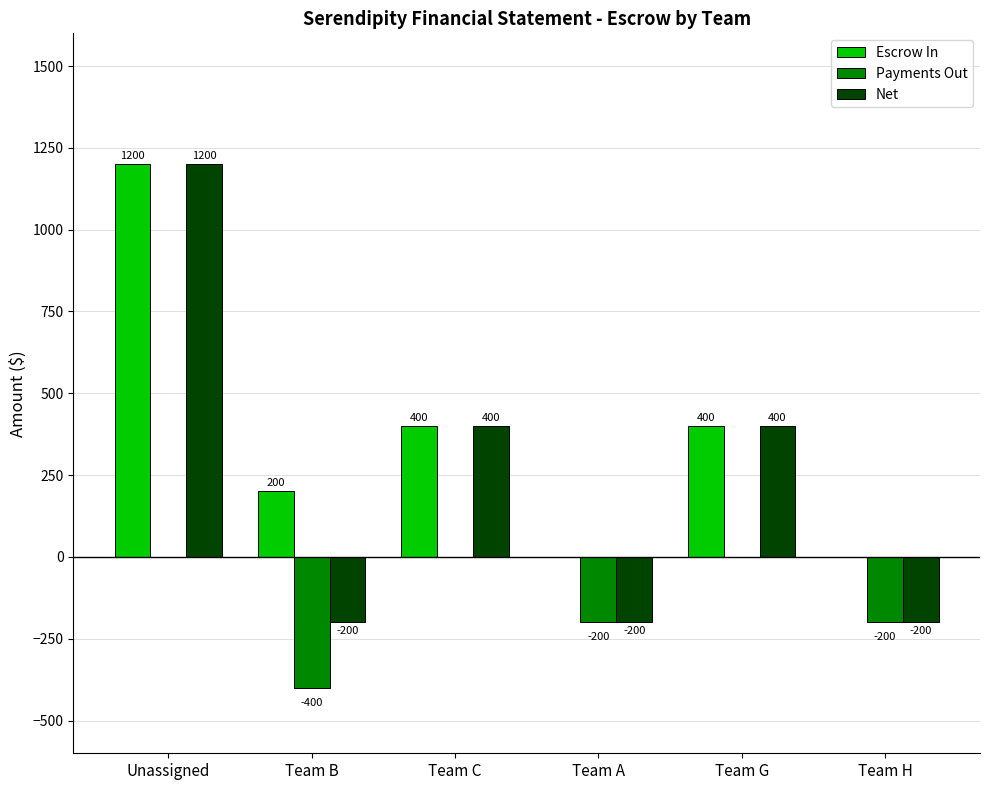

What is the total value across all series at Team C?

800